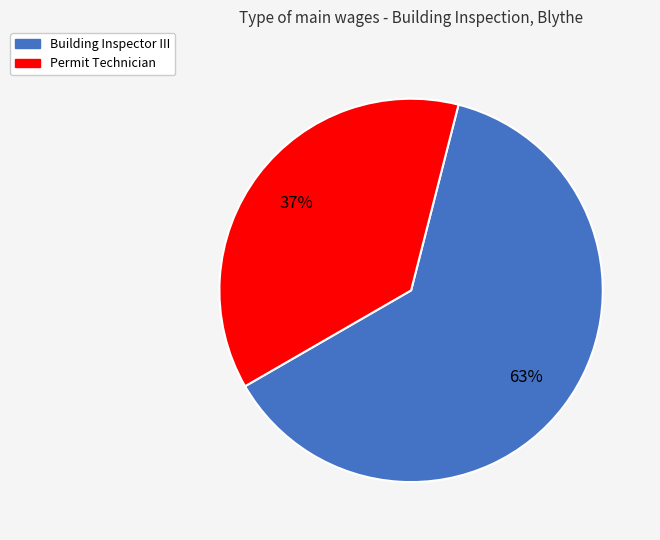

Which slice represents more than half of the pie?

Building Inspector III